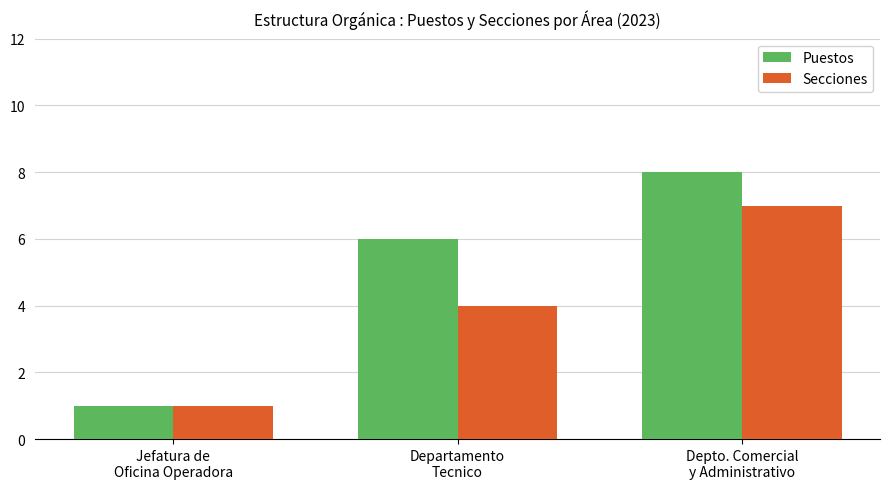

What is the minimum value for Puestos?

1